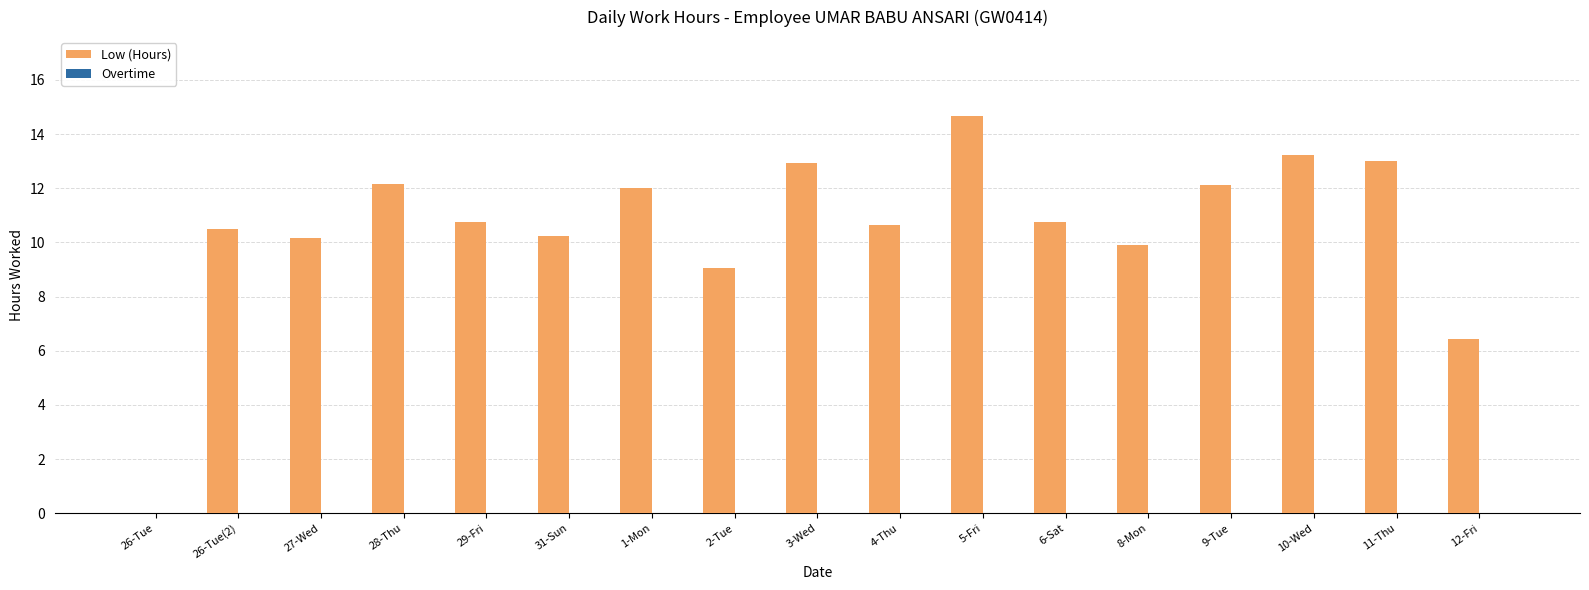

Which category has the highest value across all series?

5-Fri